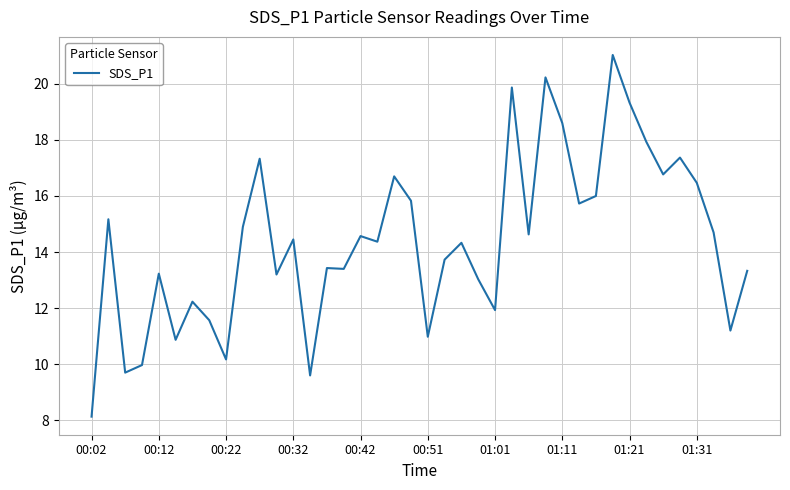

Which label corresponds to the smallest value in the chart?

00:02